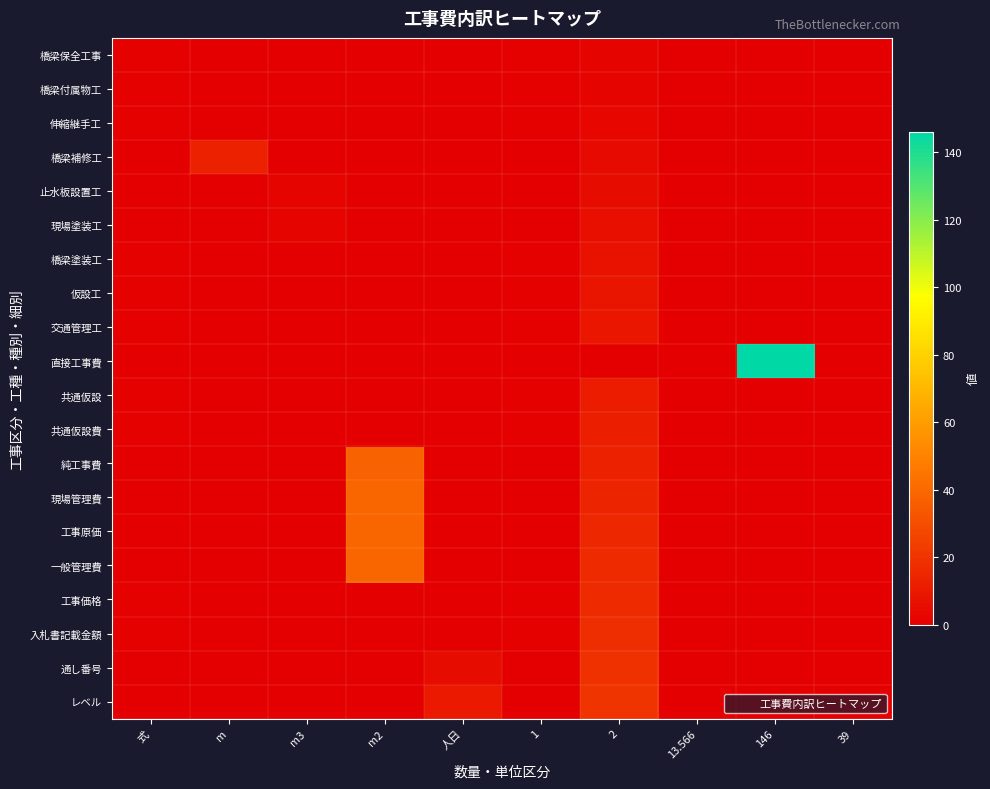

Reading left to right, extract all data points from this chart.

橋梁保全工事: 式=1	m=0	m3=0	m2=0	人日=0	1=1	2=2	13.566=0	146=0	39=0
橋梁付属物工: 式=1	m=0	m3=0	m2=0	人日=0	1=1	2=2	13.566=0	146=0	39=0
伸縮継手工: 式=1	m=0	m3=0	m2=0	人日=0	1=1	2=3	13.566=0	146=0	39=0
橋梁補修工: 式=0	m=13	m3=0	m2=0	人日=0	1=0	2=4	13.566=0	146=0	39=0
止水板設置工: 式=0	m=0	m3=2	m2=0	人日=0	1=0	2=5	13.566=0	146=0	39=0
現場塗装工: 式=0	m=0	m3=2	m2=0	人日=0	1=0	2=6	13.566=0	146=0	39=0
橋梁塗装工: 式=1	m=0	m3=0	m2=0	人日=0	1=1	2=7	13.566=0	146=0	39=0
仮設工: 式=1	m=0	m3=0	m2=0	人日=0	1=1	2=8	13.566=0	146=0	39=0
交通管理工: 式=1	m=0	m3=0	m2=0	人日=0	1=1	2=9	13.566=0	146=0	39=0
直接工事費: 式=0	m=0	m3=0	m2=0	人日=0	1=0	2=0	13.566=0	146=146	39=0
共通仮設: 式=1	m=0	m3=0	m2=0	人日=0	1=1	2=11	13.566=0	146=0	39=0
共通仮設費: 式=1	m=0	m3=0	m2=0	人日=0	1=1	2=12	13.566=0	146=0	39=0
純工事費: 式=0	m=0	m3=0	m2=38	人日=0	1=0	2=13	13.566=0	146=0	39=0
現場管理費: 式=0	m=0	m3=0	m2=39	人日=0	1=0	2=14	13.566=0	146=0	39=0
工事原価: 式=0	m=0	m3=0	m2=39	人日=0	1=0	2=15	13.566=0	146=0	39=0
一般管理費: 式=0	m=0	m3=0	m2=39	人日=0	1=0	2=16	13.566=0	146=0	39=0
工事価格: 式=1	m=0	m3=0	m2=0	人日=0	1=1	2=17	13.566=0	146=0	39=0
入札書記載金額: 式=1	m=0	m3=0	m2=0	人日=0	1=1	2=18	13.566=0	146=0	39=0
通し番号: 式=0	m=0	m3=0	m2=0	人日=5	1=0	2=19	13.566=0	146=0	39=0
レベル: 式=0	m=0	m3=0	m2=0	人日=10	1=0	2=20	13.566=0	146=0	39=0